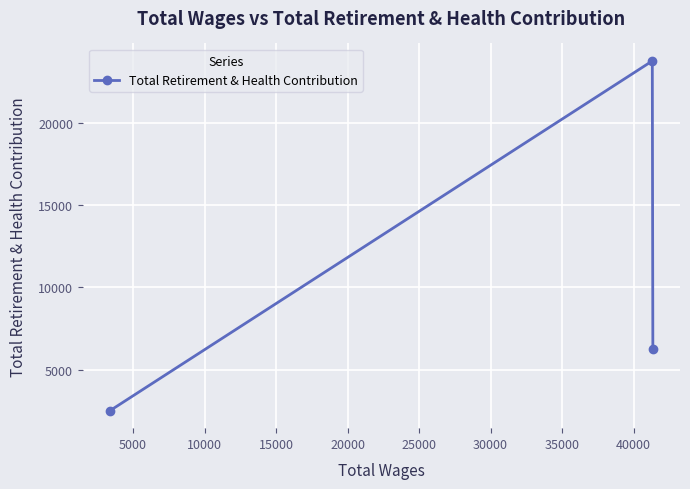

What is the greatest value displayed?

23761